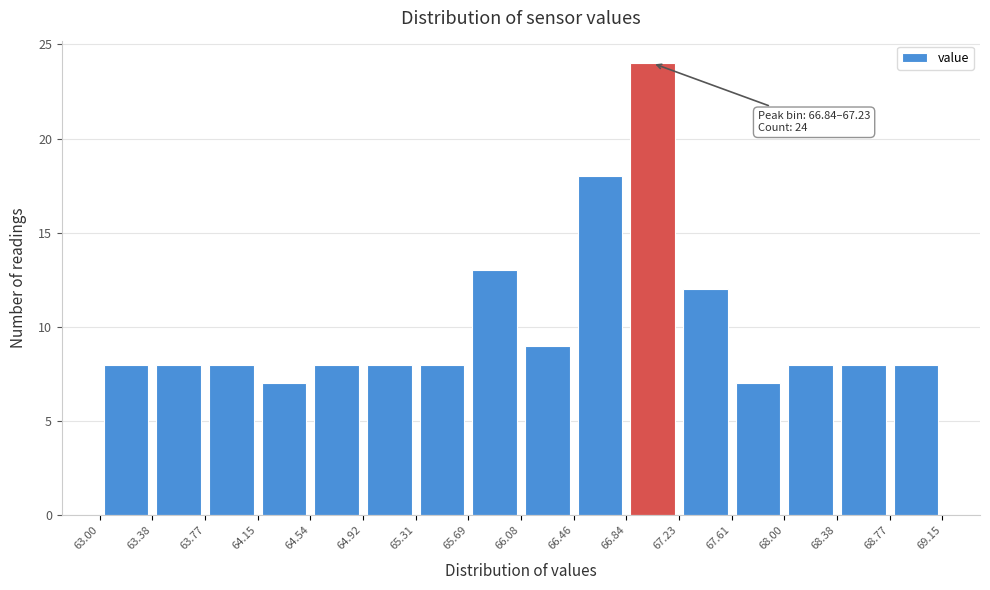

Over which range of the x-axis is the bar tallest?

66.84 to 67.23